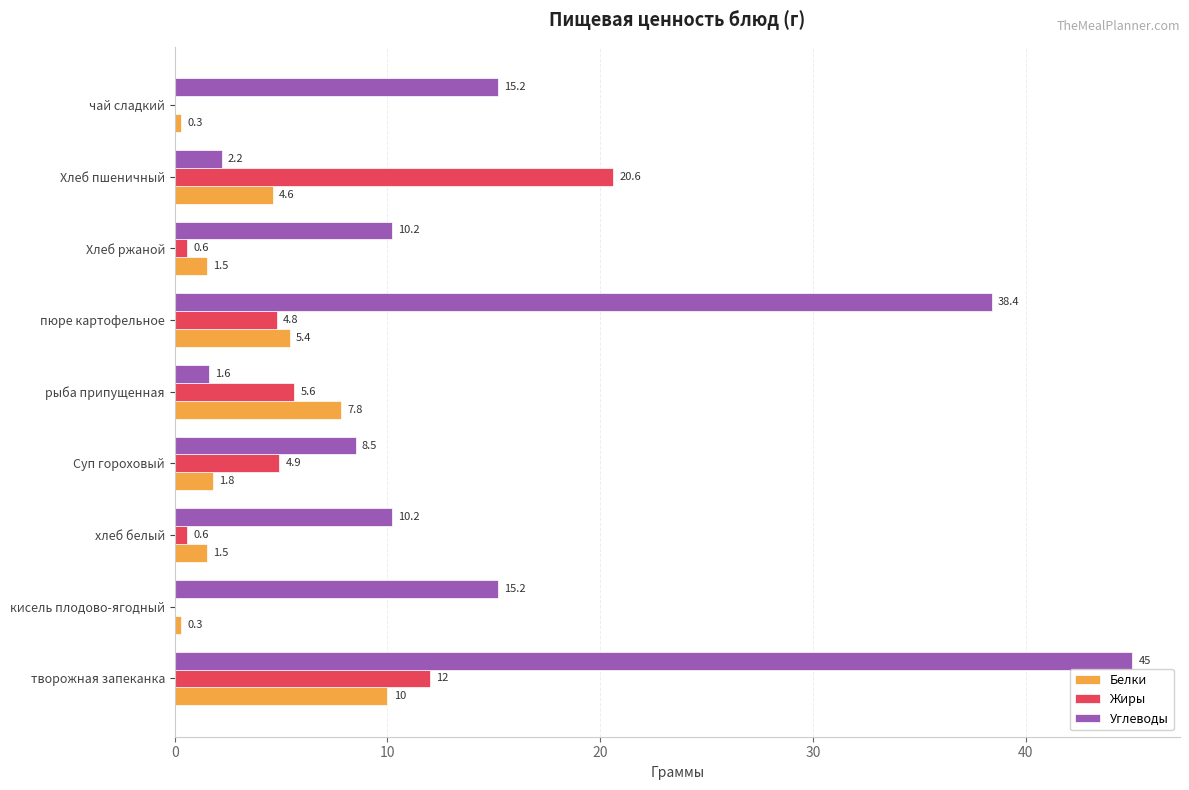

Which series changed the most between творожная запеканка and Хлеб пшеничный?

Углеводы